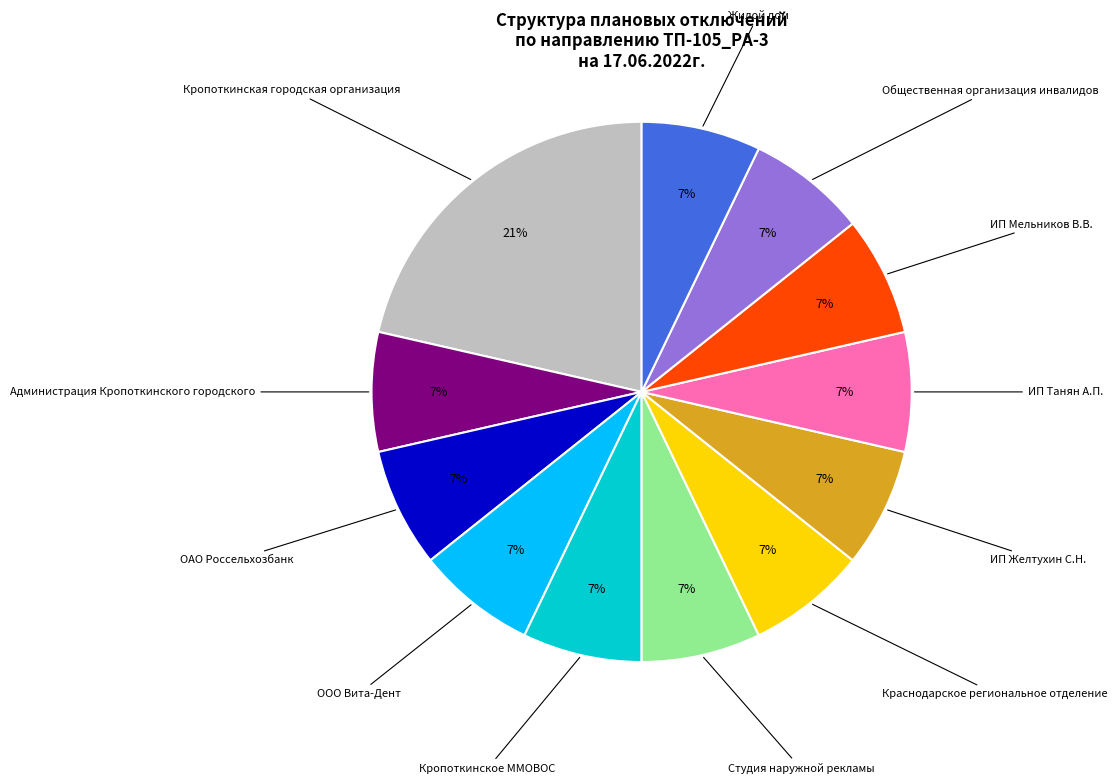

Does any single category account for the majority?

No